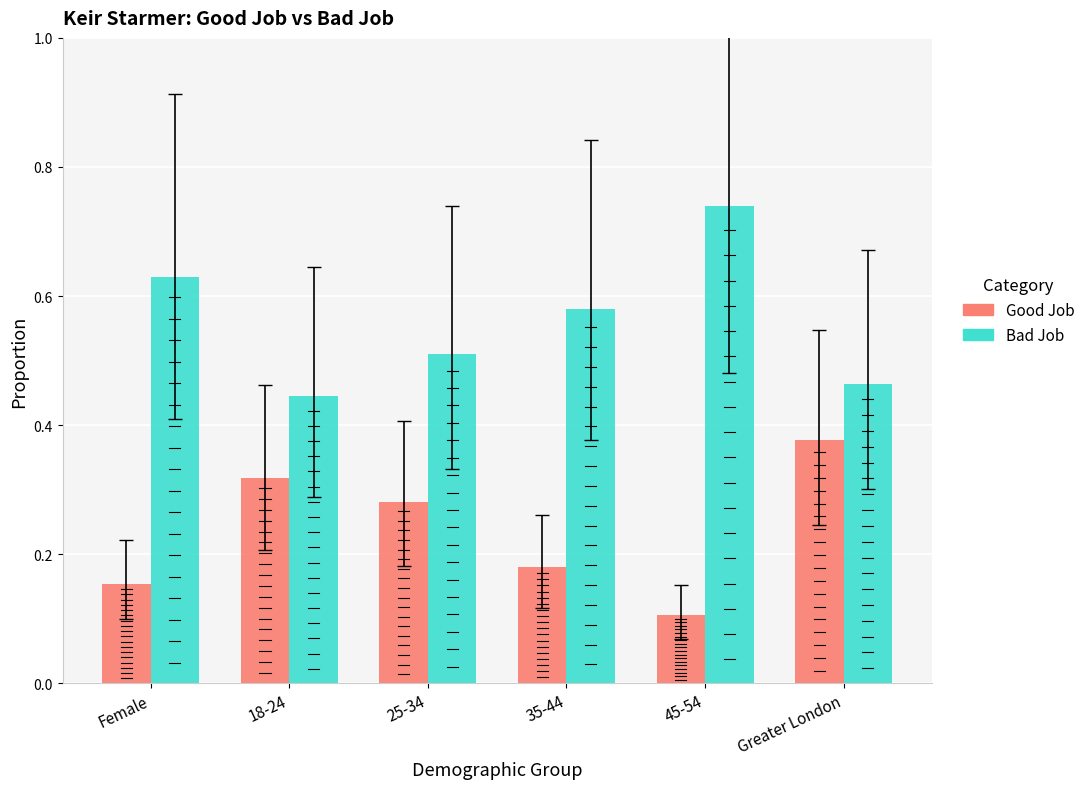

At 25-34, list the series in order from largest to smallest.

Bad Job, Good Job